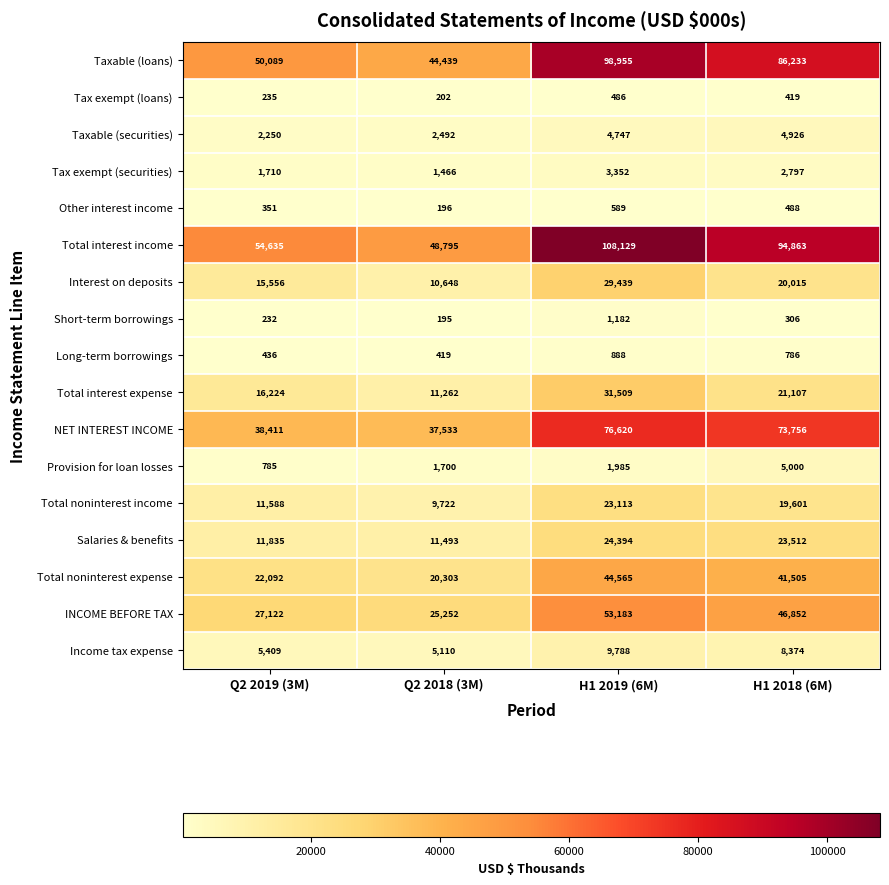

At which category is the sum across all series the highest?

H1 2019 (6M)